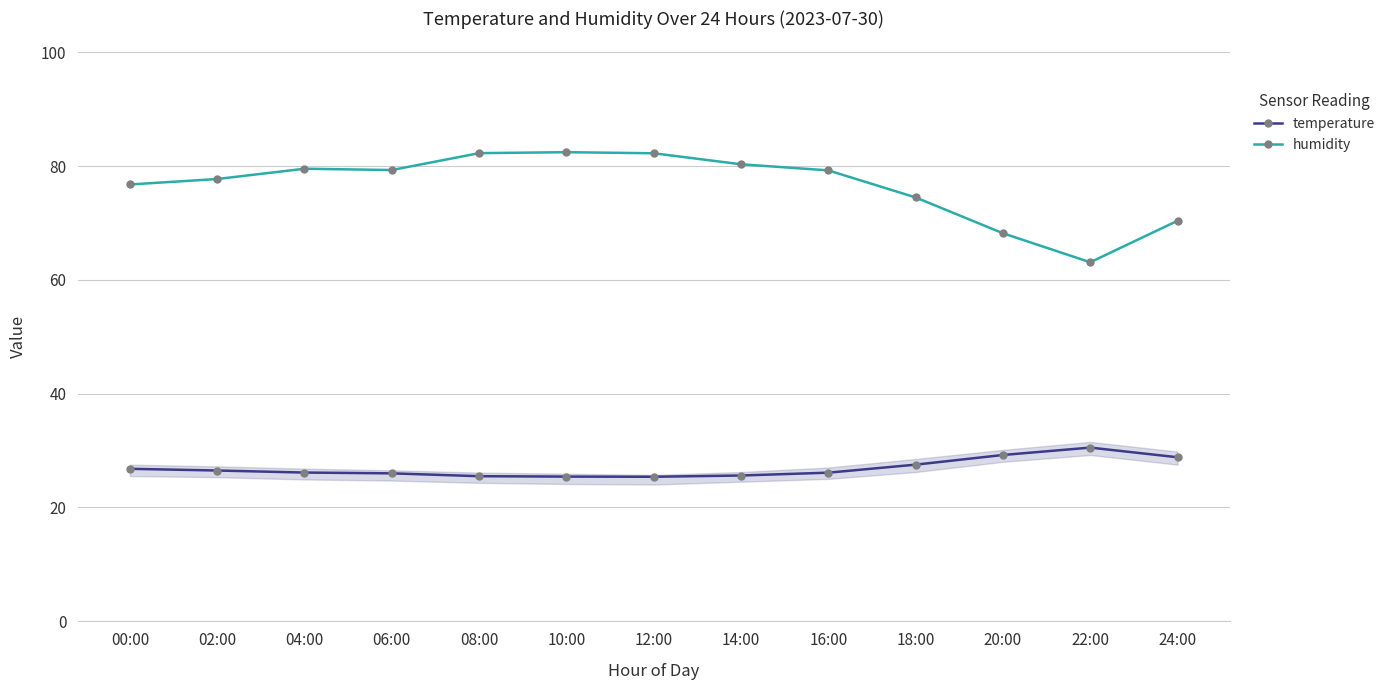

True or false: temperature has more than 0 interior local peaks.

True